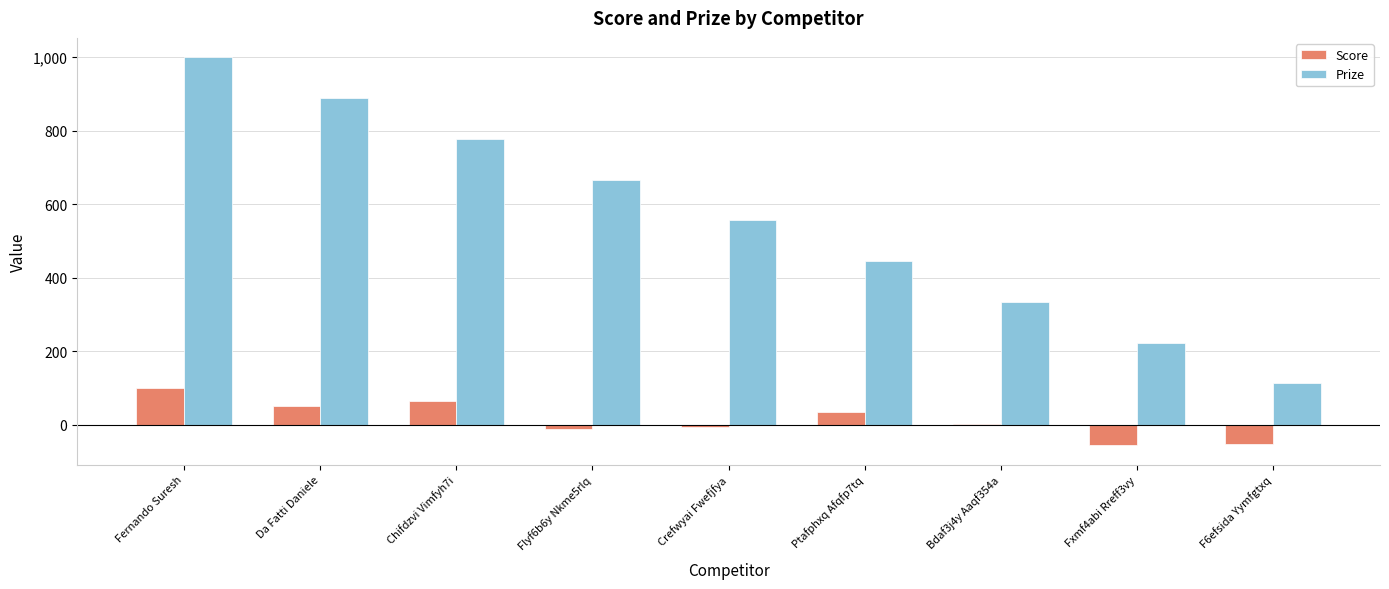

The Prize series shows 240 at Fernando Suresh. True or false?

False